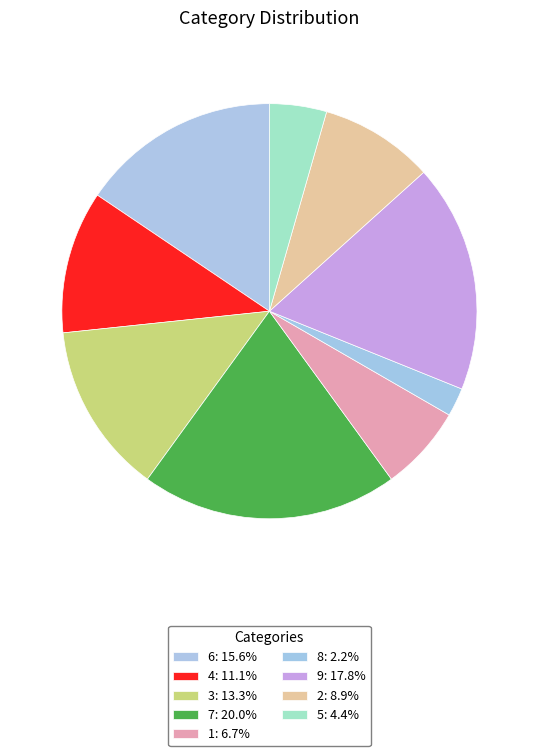

Between 2 and 8, which is larger?

2